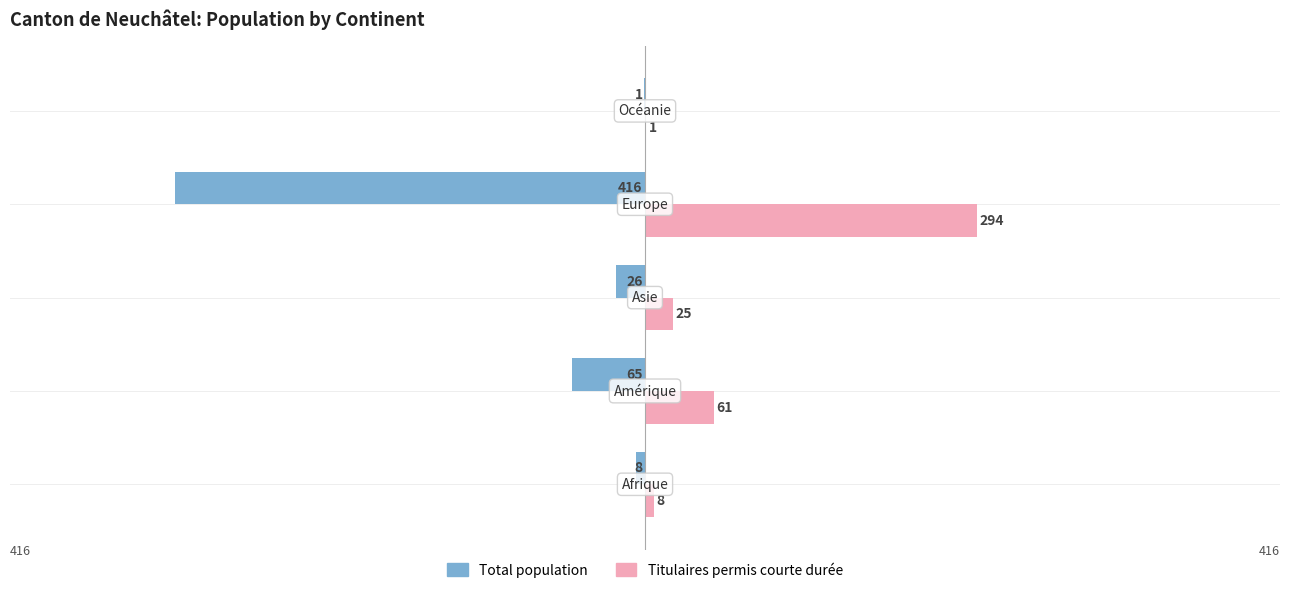

What is the greatest value displayed?

294